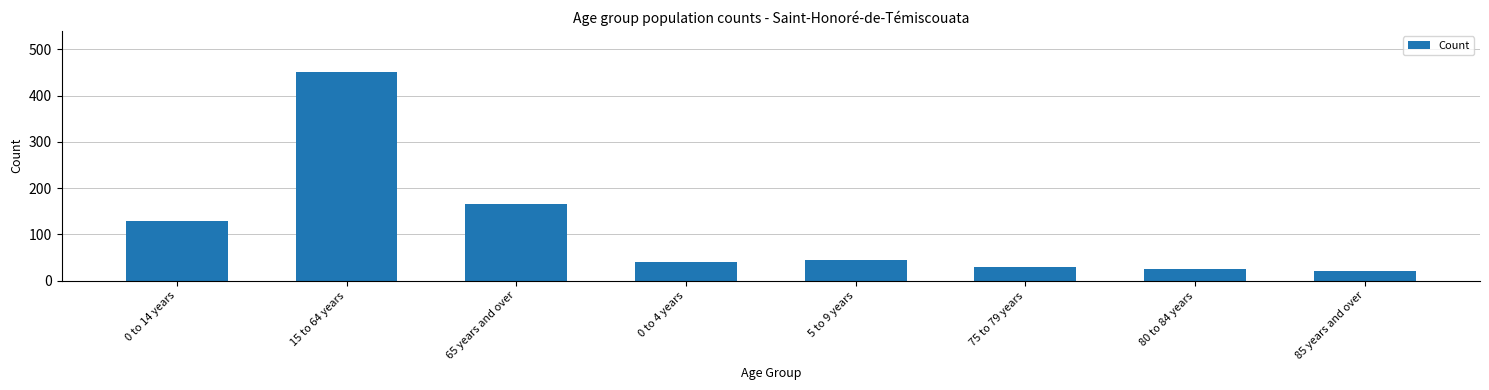

What is the greatest value displayed?

450